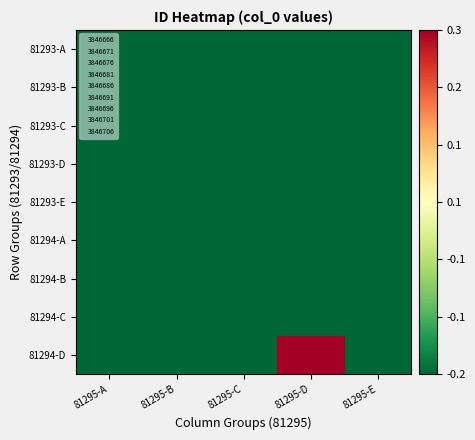

At which category is the sum across all series the highest?

81295-D